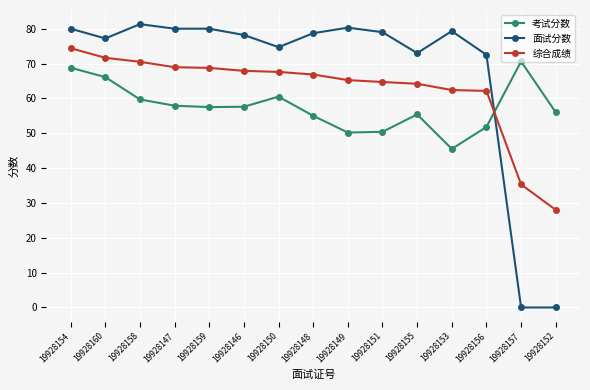

Which series has the widest spread of values?

面试分数